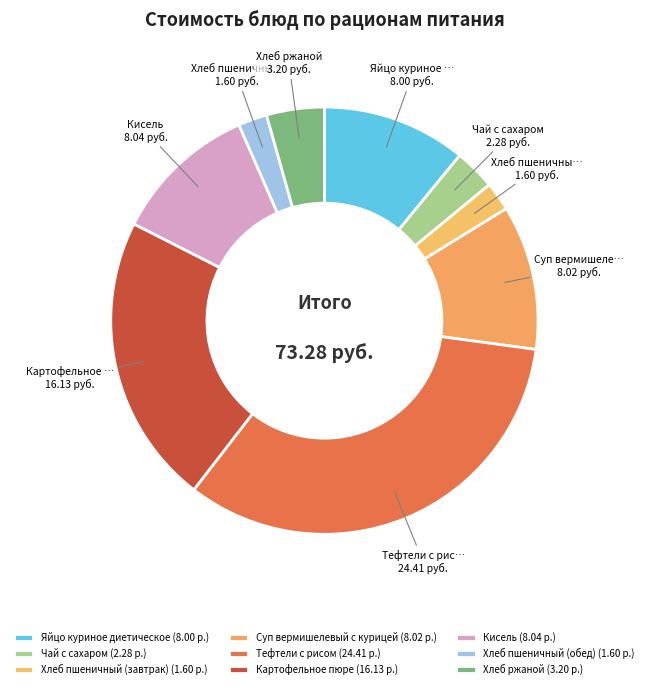

How many segments does this pie chart have?

9